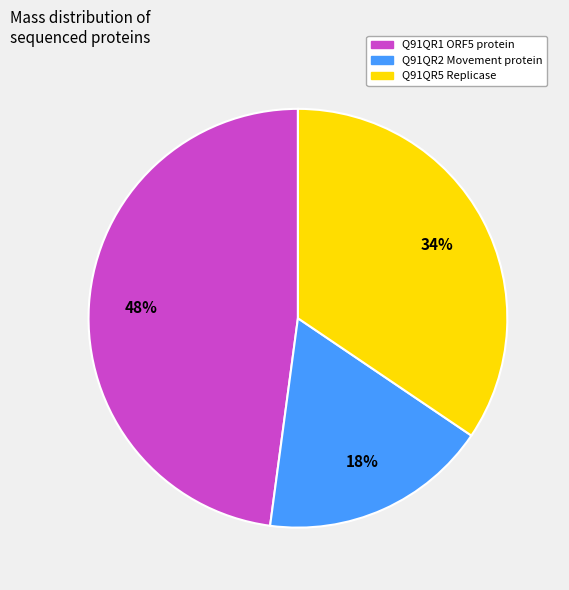

Is Q91QR5 Replicase the majority of the pie?

No